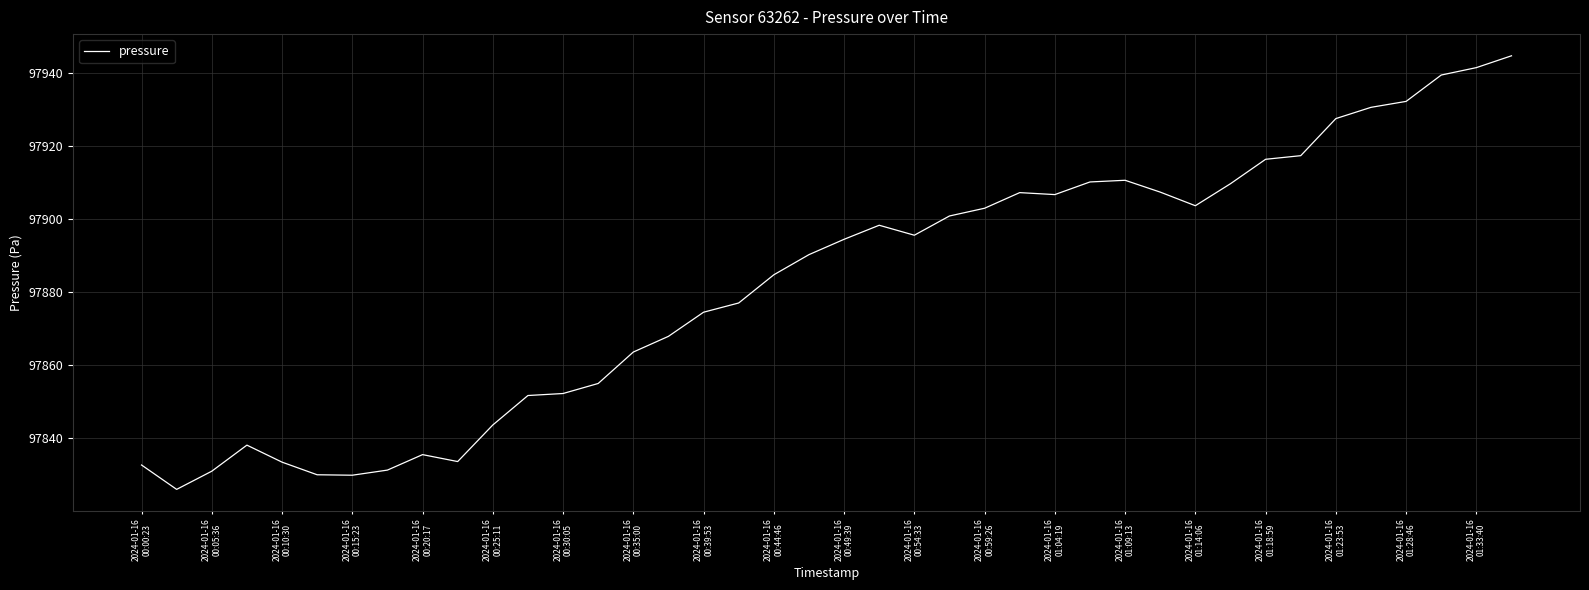

What is the difference between the maximum and minimum values?

118.8